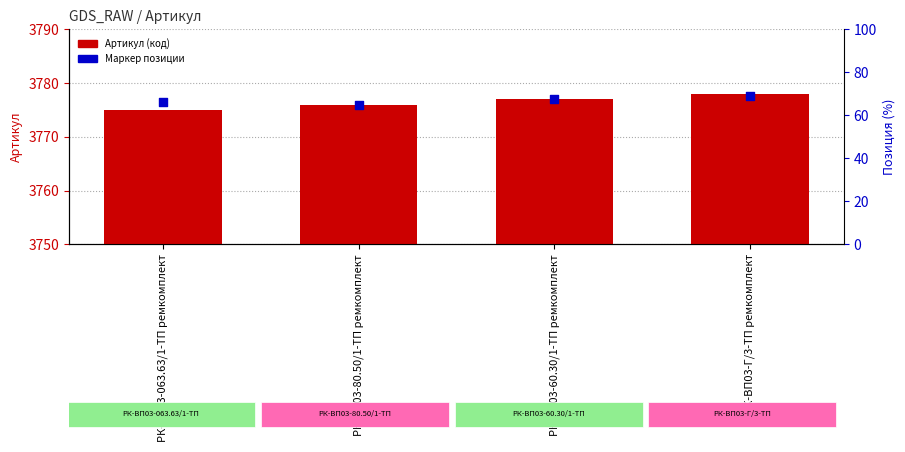

Which series has the largest Y range (max minus min)?

Артикул